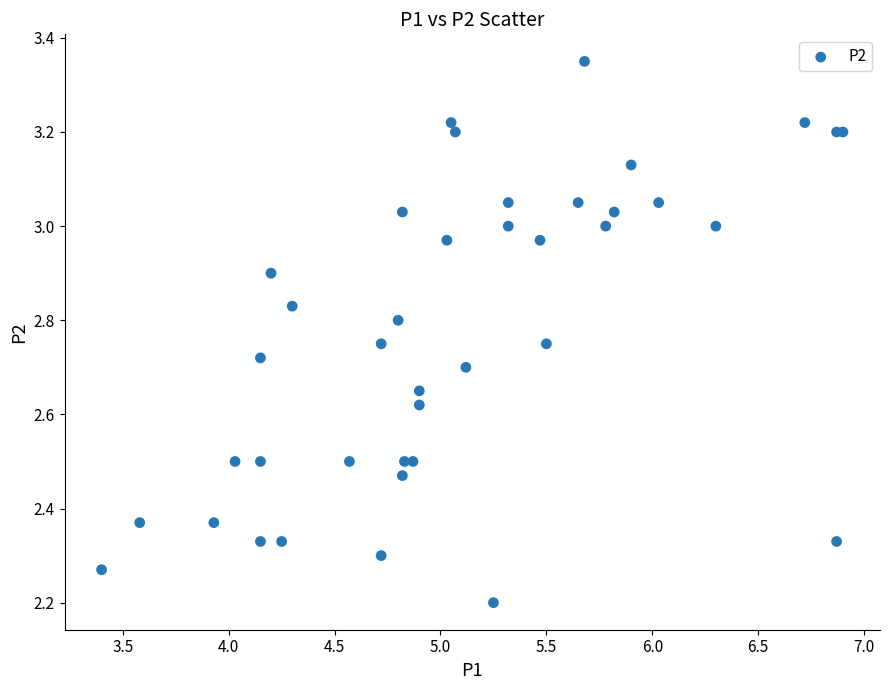

What Y value in the scatter plot is closest to 2?

2.2